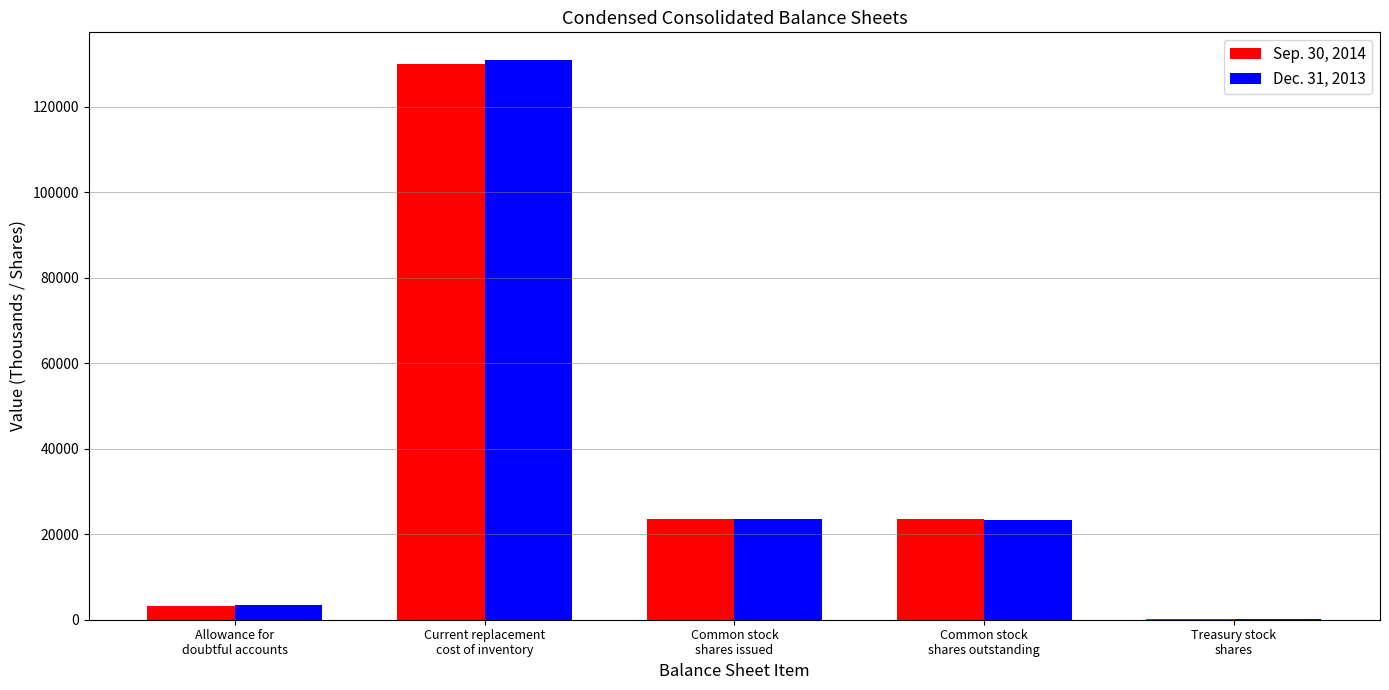

What is the greatest value displayed?

130854